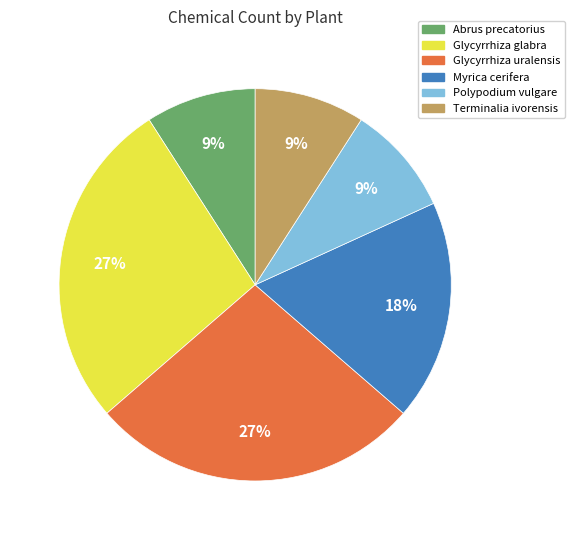

Count the number of slices in the pie.

6